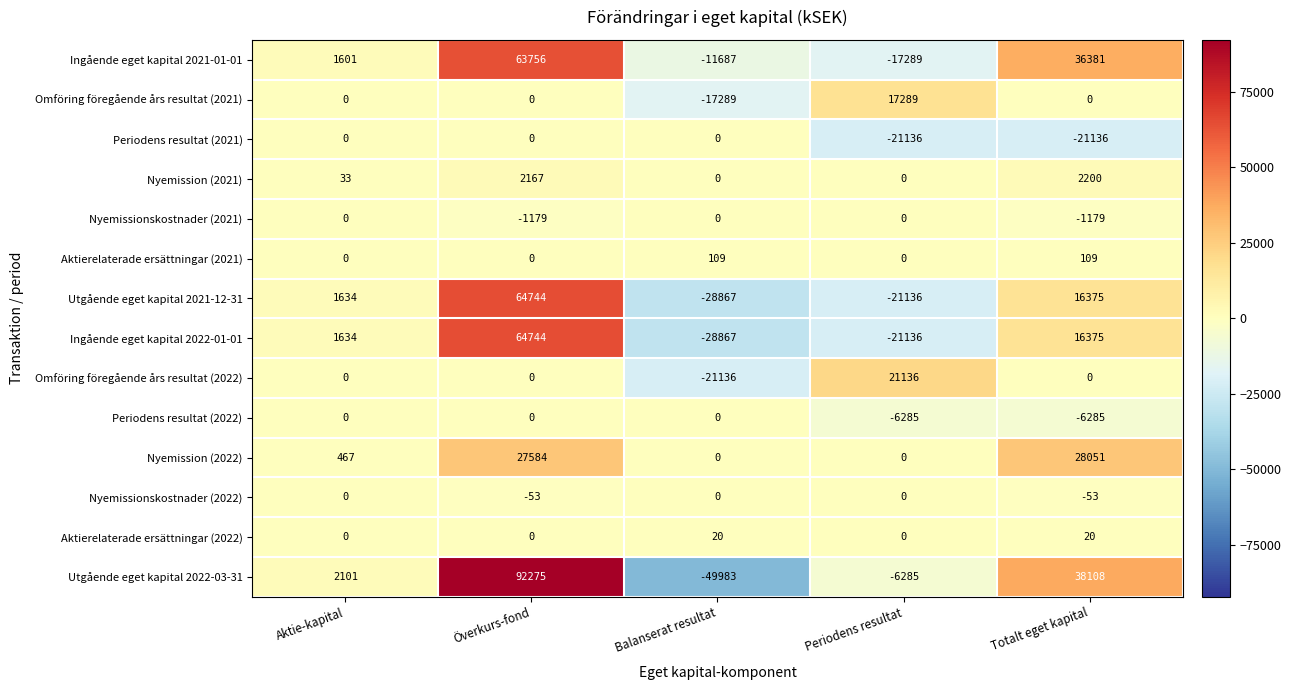

Which category has the highest value across all series?

Överkurs-fond